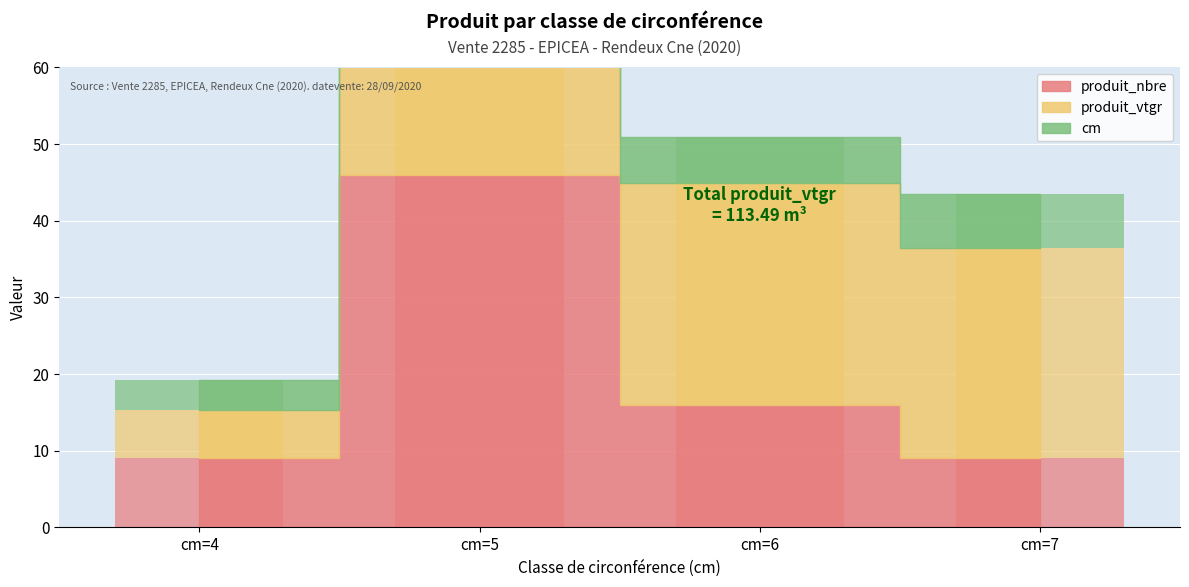

Which series has the widest spread of values?

produit_vtgr